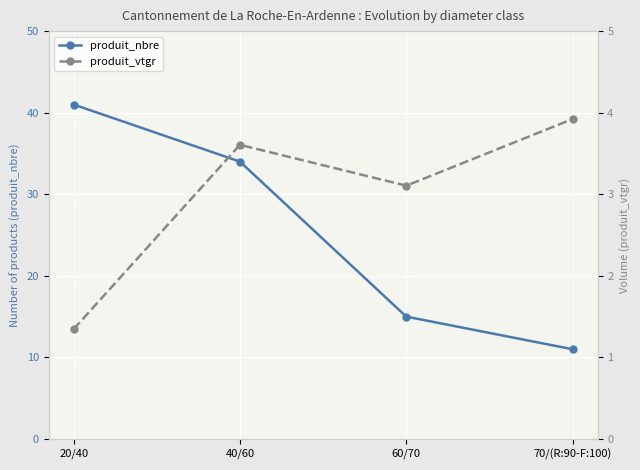

Where does the produit_vtgr series first go above 3?

40/60